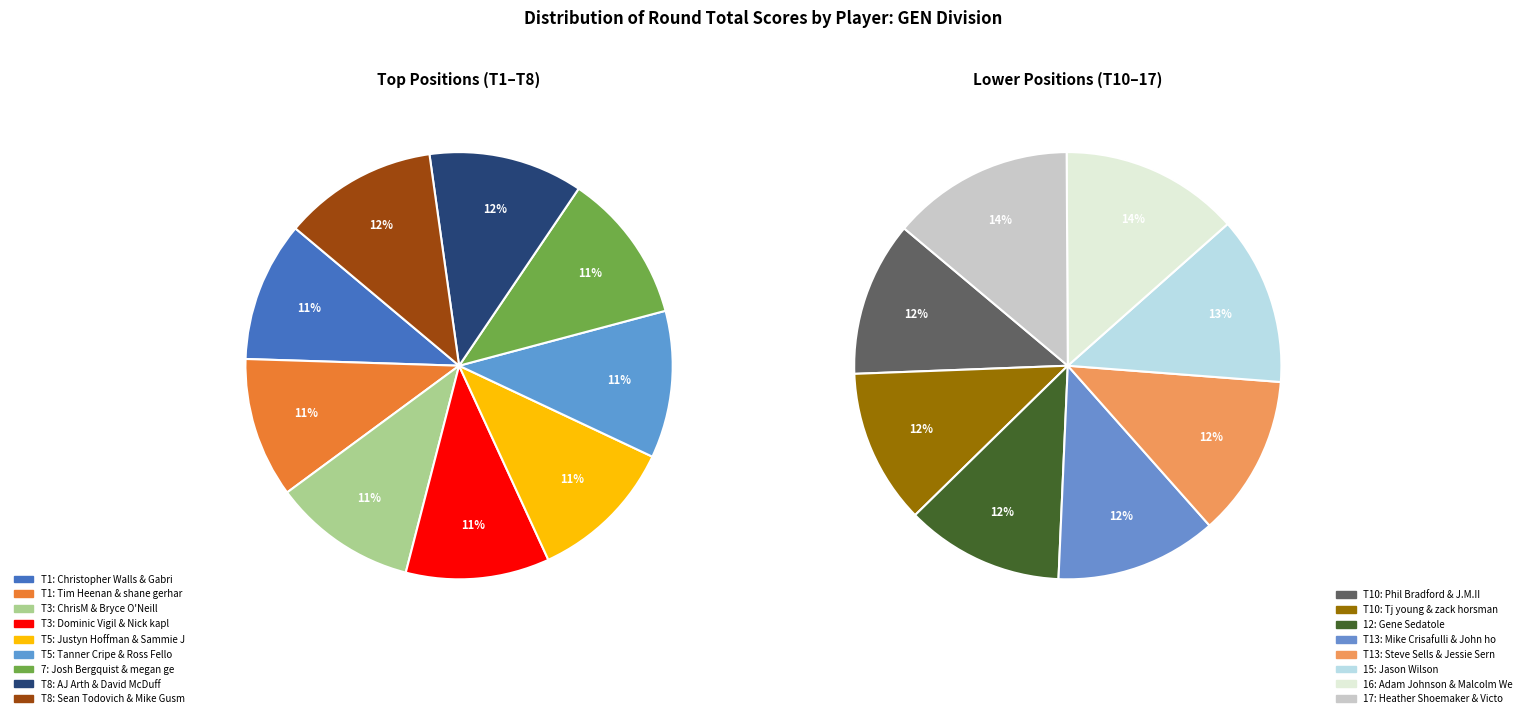

Does any single category account for the majority?

No